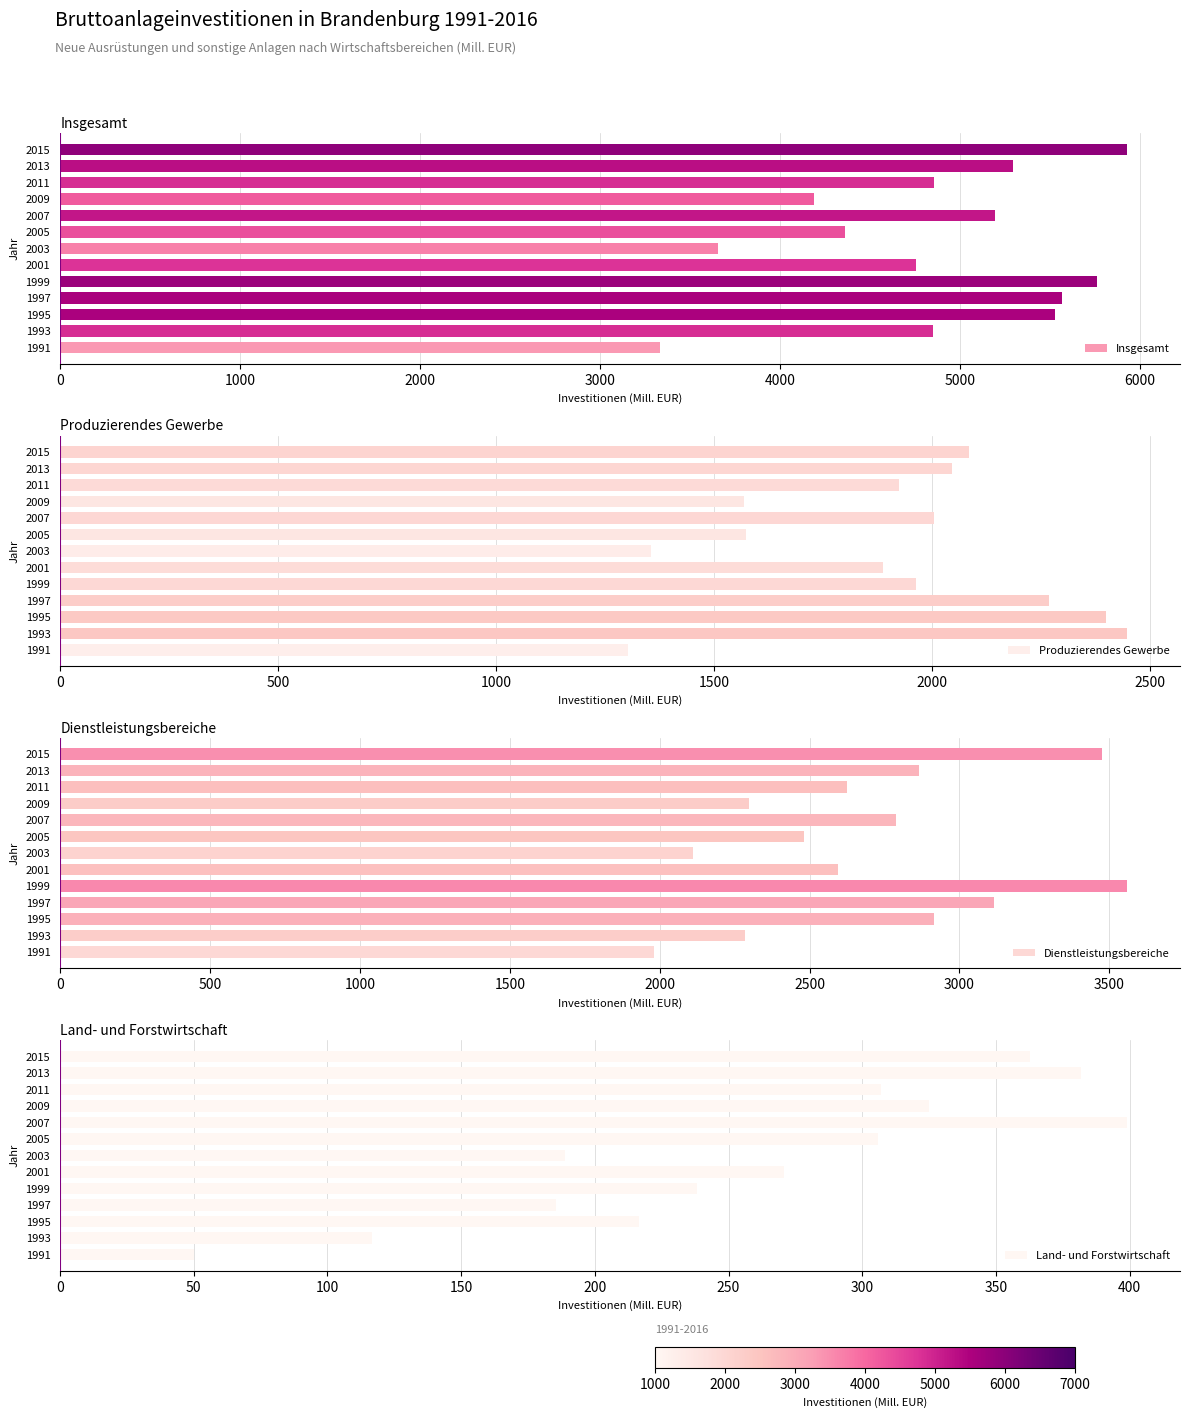

True or false: Insgesamt has a value of 3331.0 at 1991.

True